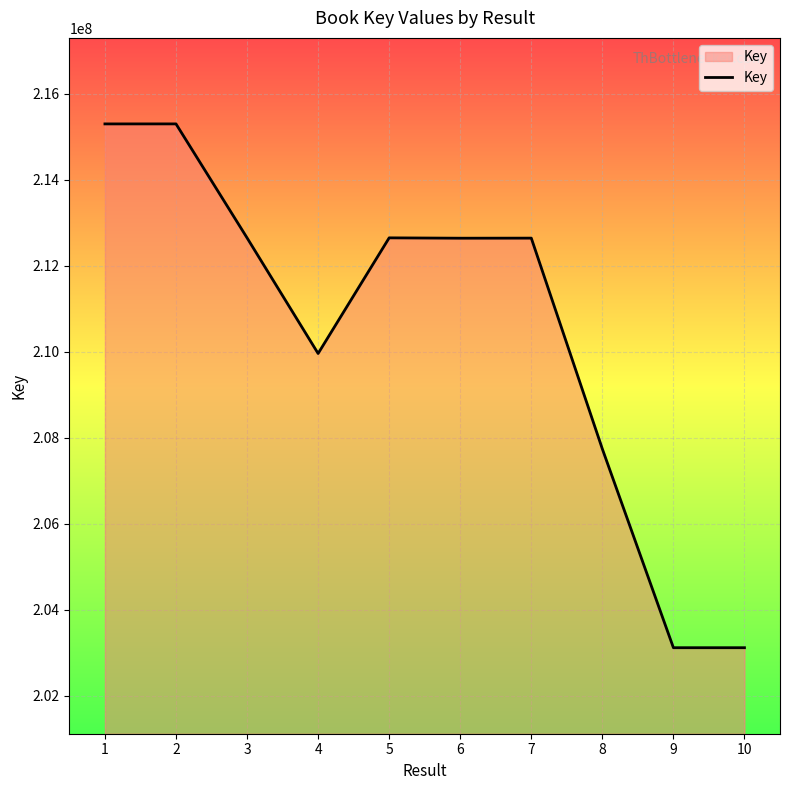

True or false: there are more than 0 points higher than both neighbors.

True